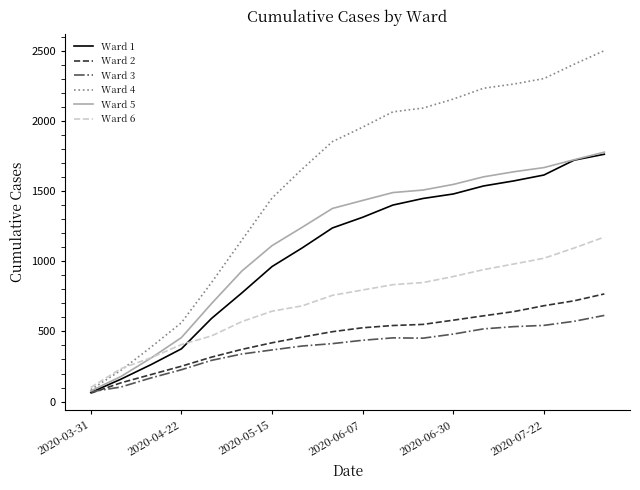

Which series has the widest spread of values?

Ward 4